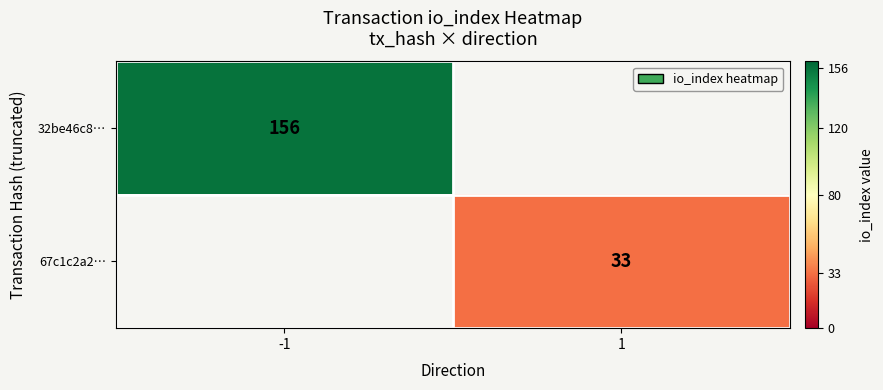

Between 1 and -1, which is larger?

-1